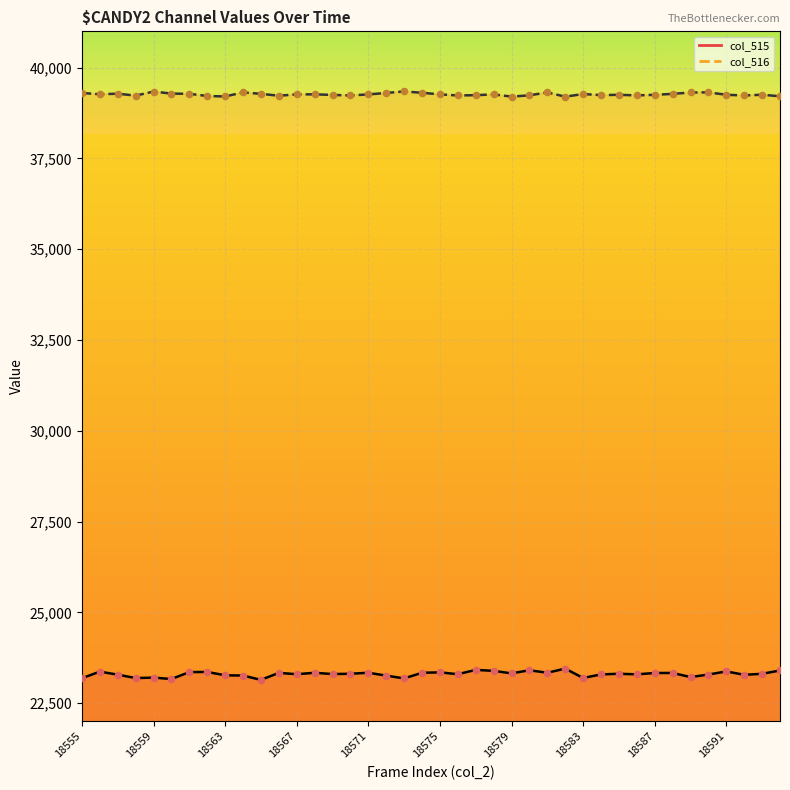

What is the total value across all series at 18591?

62580